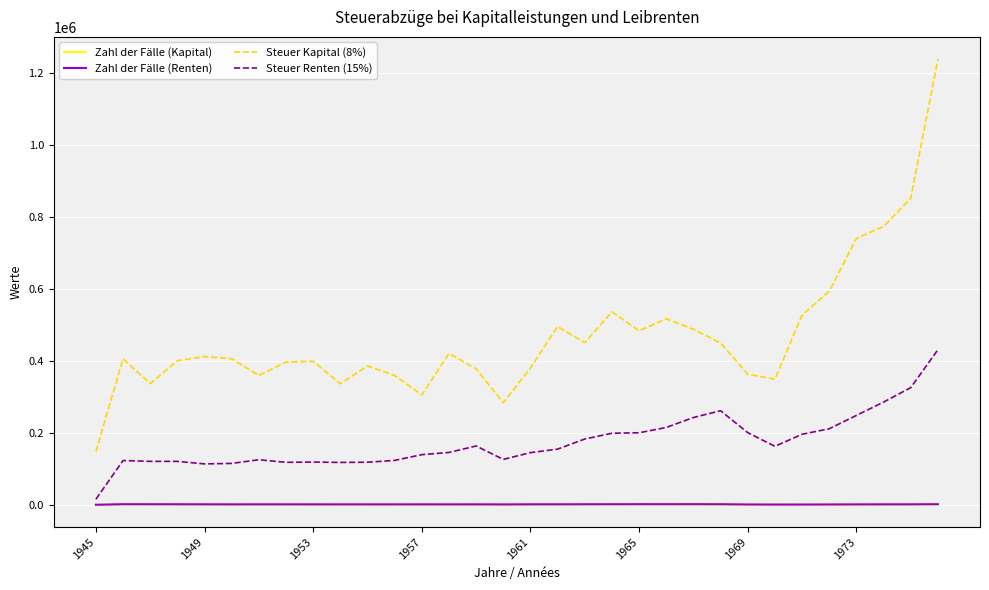

What is the maximum value shown in the chart?

1237818